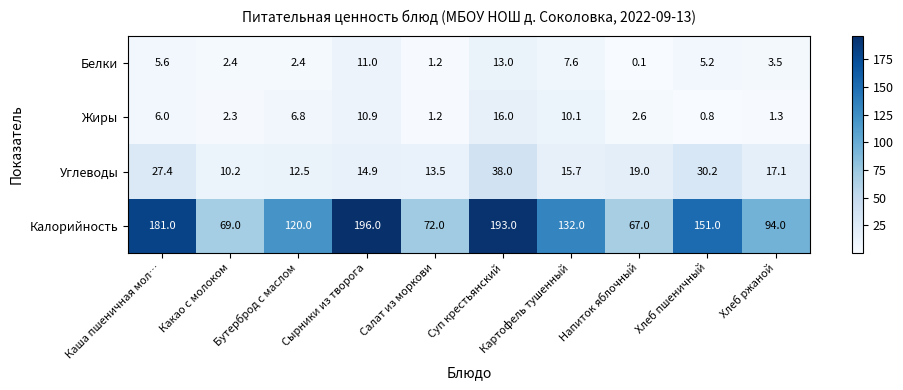

What is the minimum value shown in the chart?

0.1